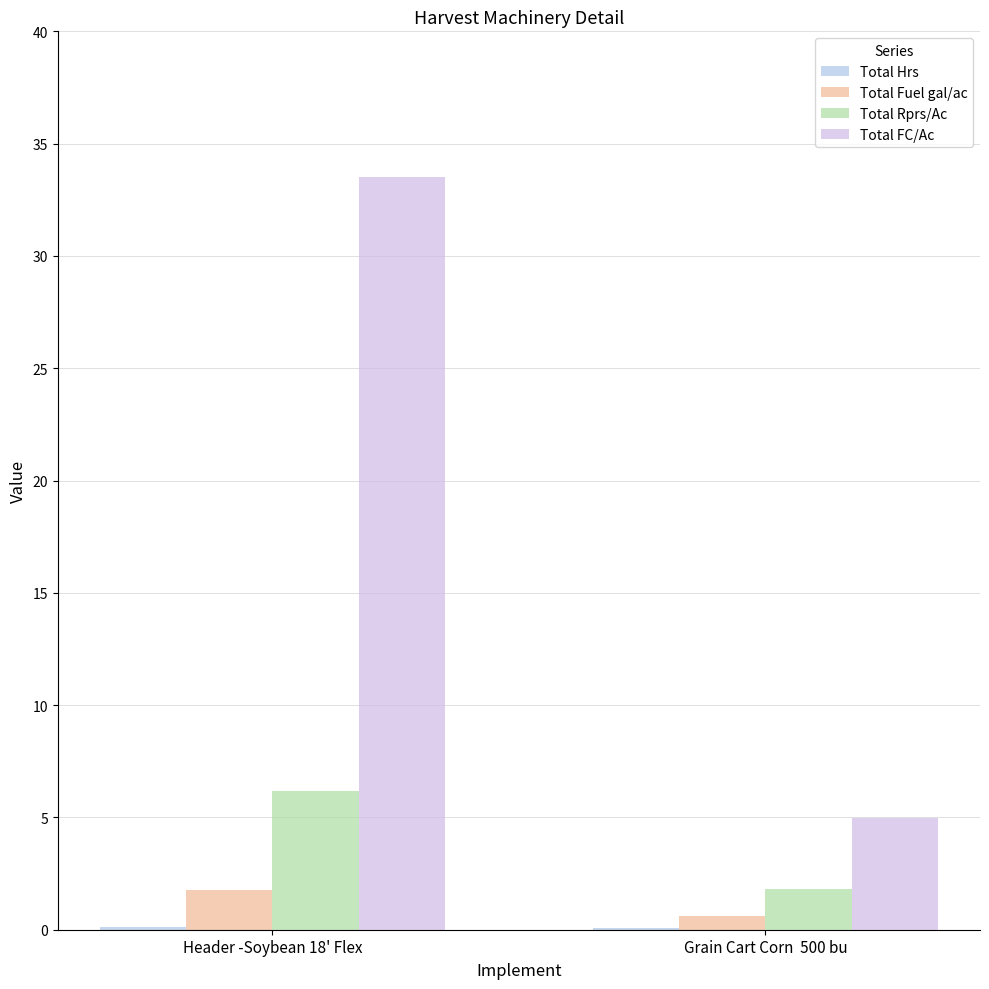

What is the average value of the Total Hrs series?

0.1